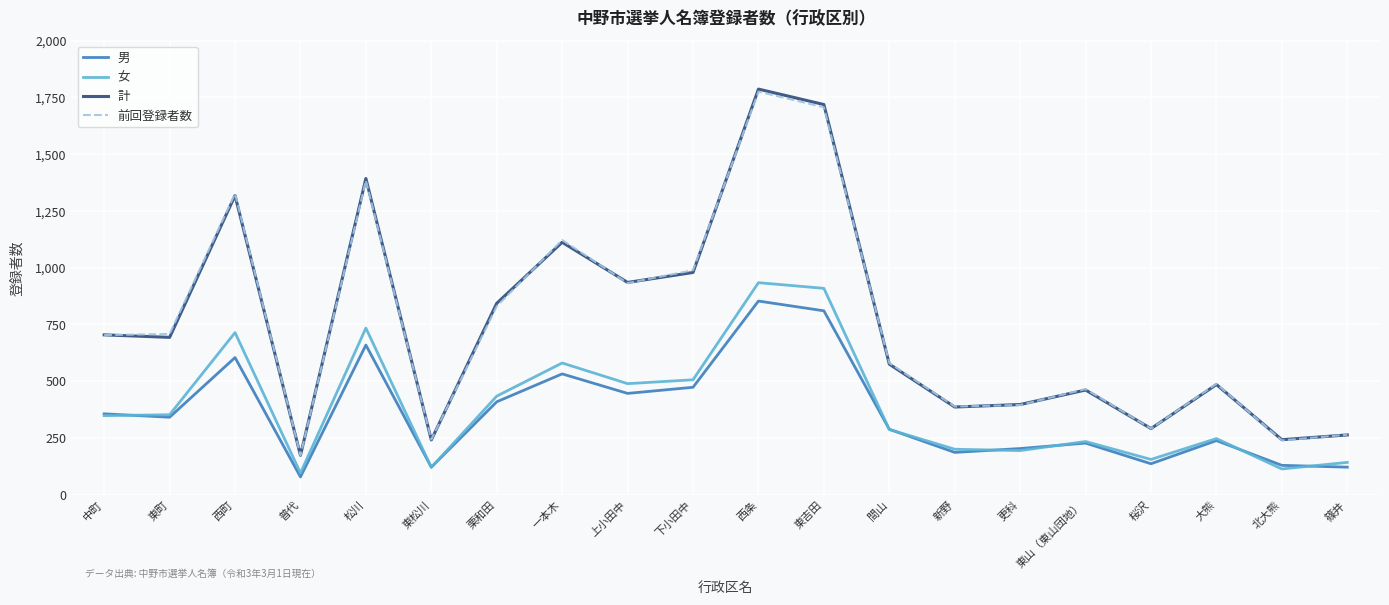

What is the minimum value for 前回登録者数?

173